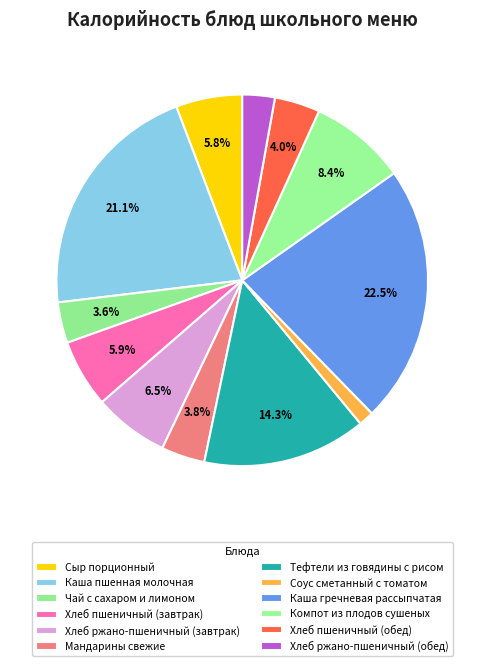

How many segments does this pie chart have?

12